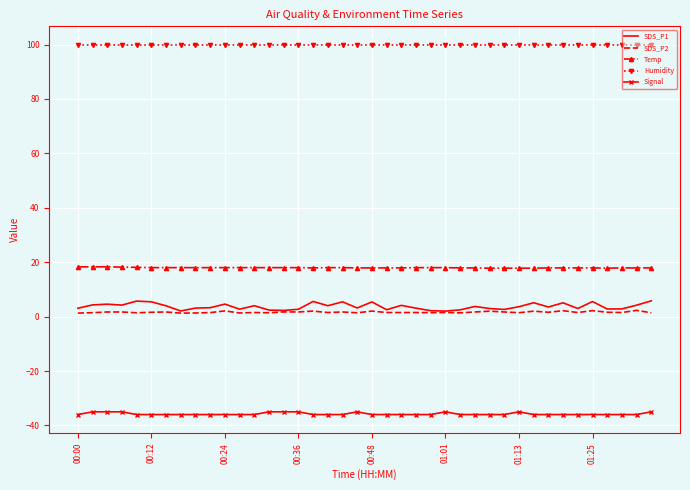

What is the smallest value displayed?

-36.0